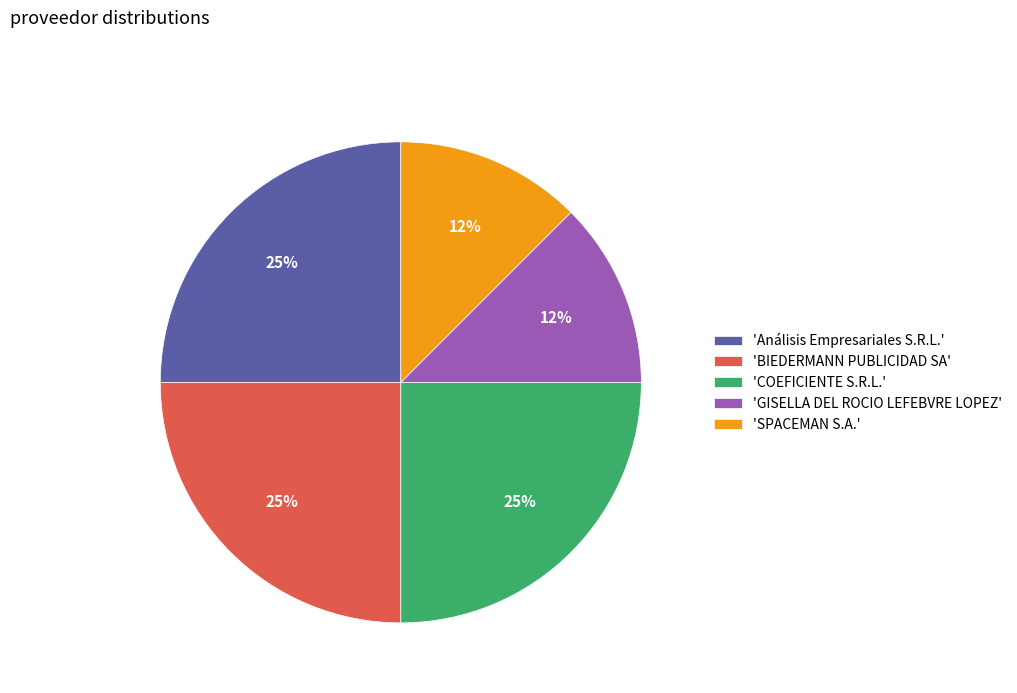

Is it true that 'GISELLA DEL ROCIO LEFEBVRE LOPEZ' is 12% of the pie?

True